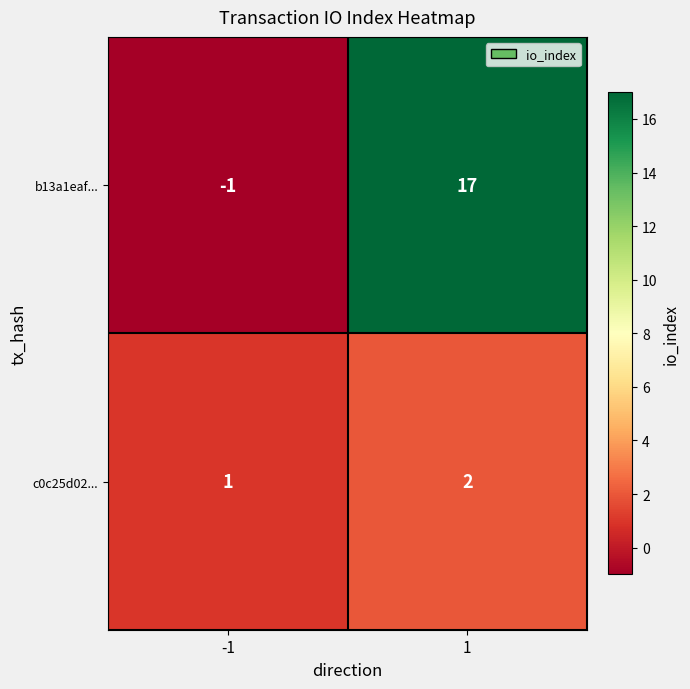

What is the sum of the c0c25d02... values at -1 and 1?

3